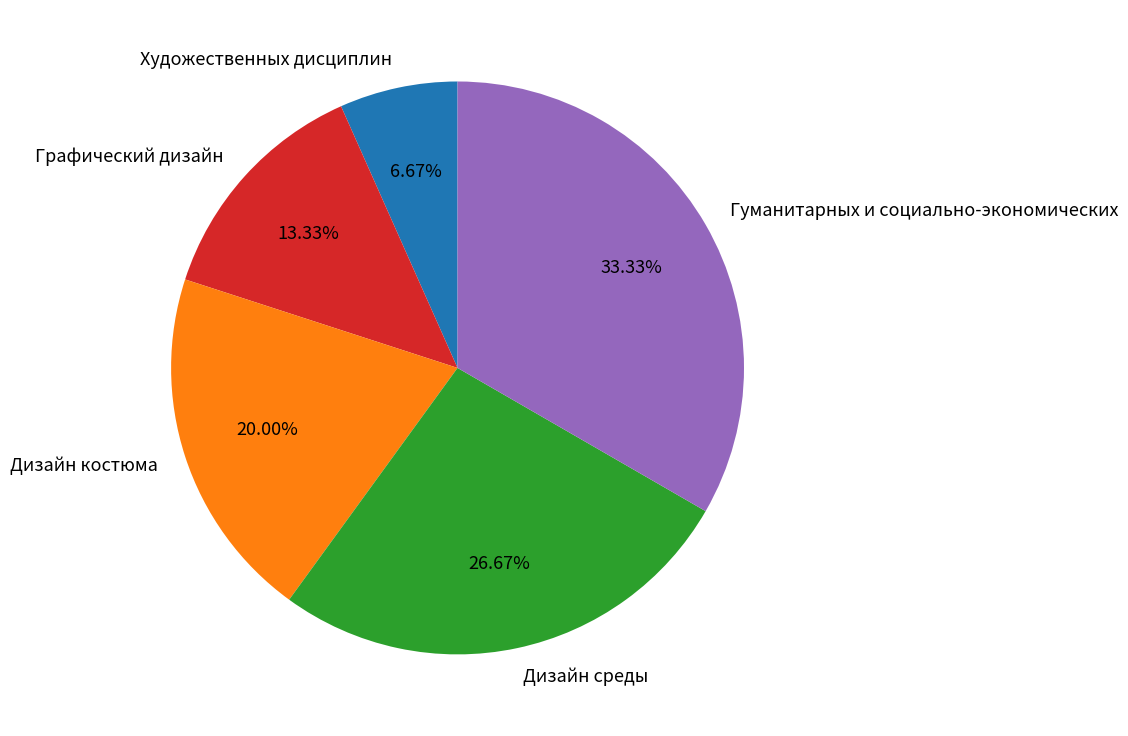

Is the sum of Дизайн костюма and Гуманитарных и социально-экономических greater than half?

Yes